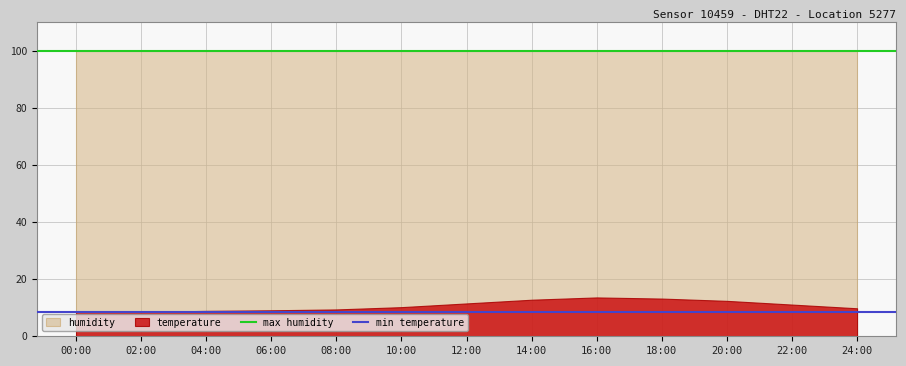

What is the average value of the max humidity series?

99.9